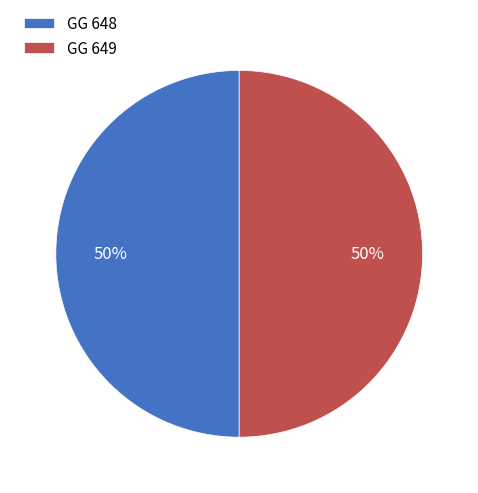

Combined, do GG 648 and GG 649 account for over 50%?

Yes